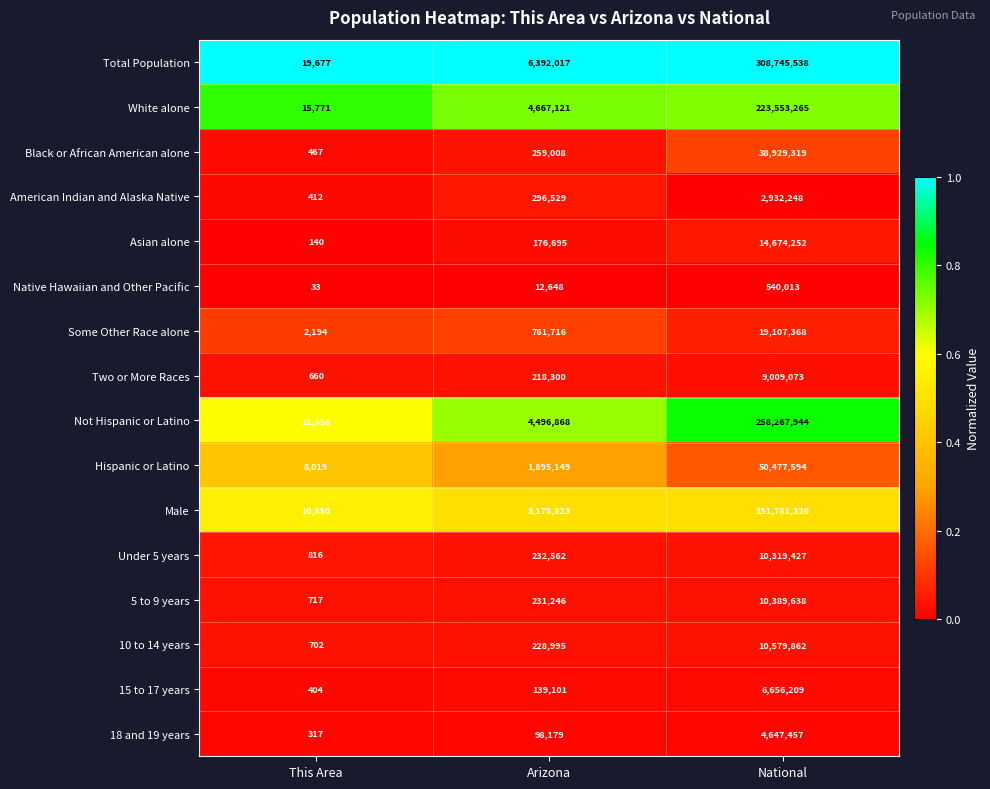

The 5 to 9 years series shows 5654487 at National. True or false?

False